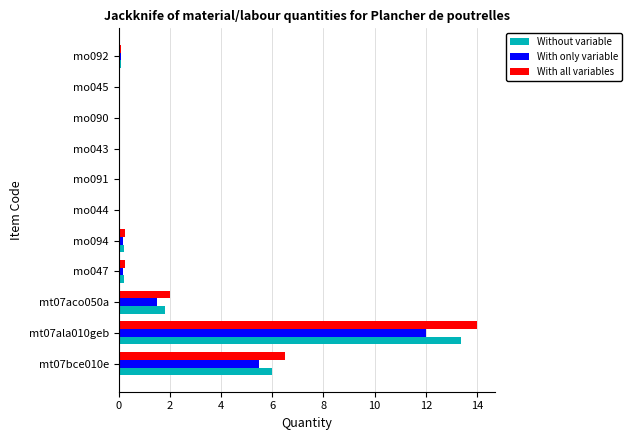

At which category is the sum across all series the highest?

mt07ala010geb